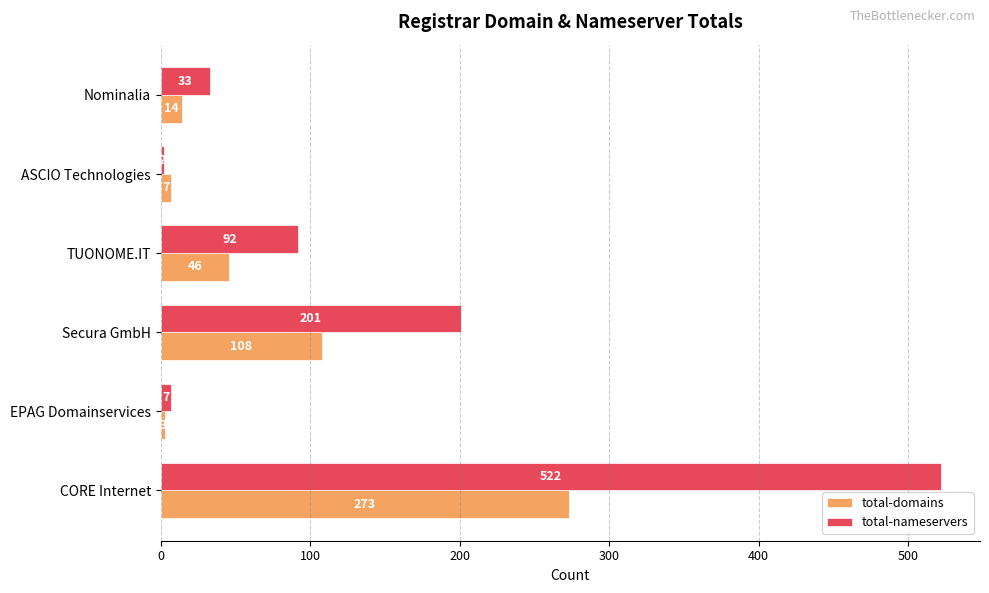

What is the sum of all total-nameservers values?

857